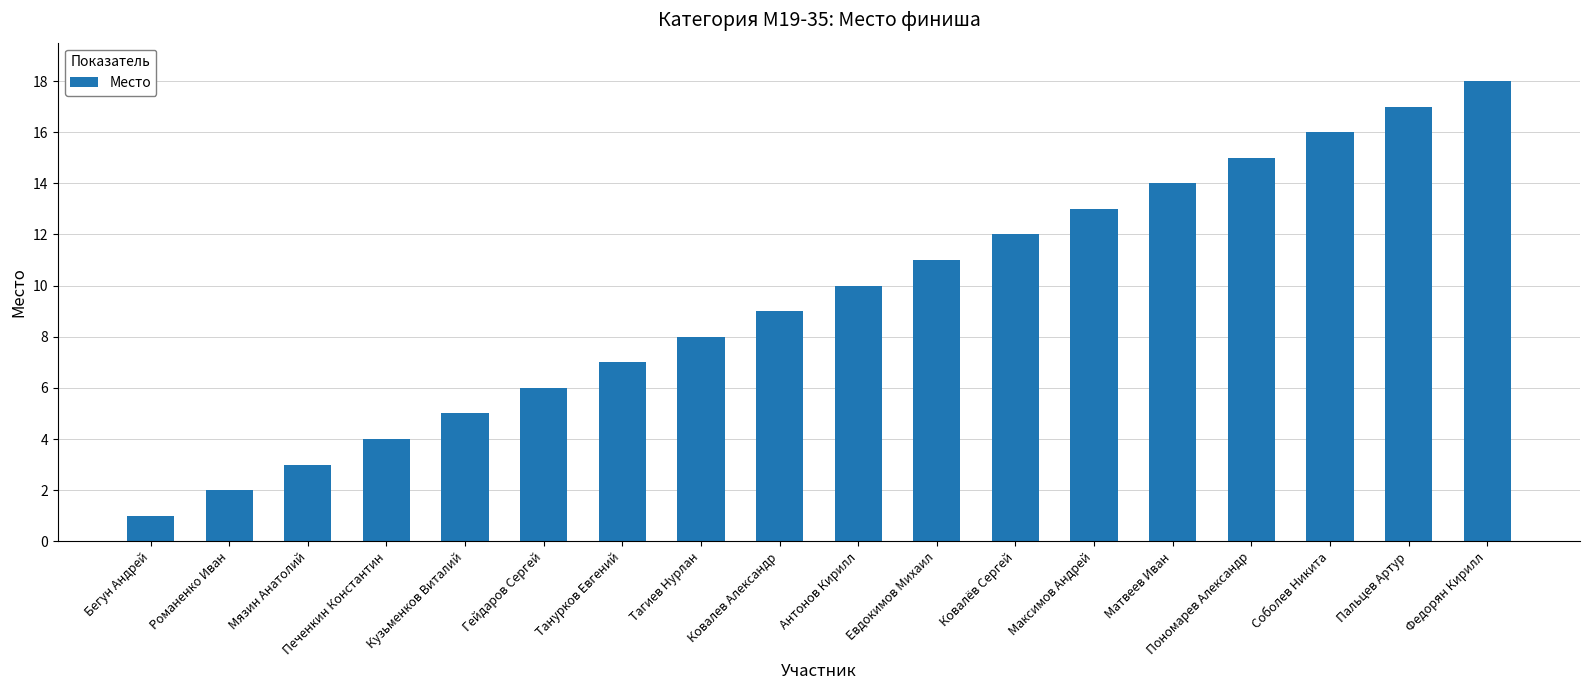

What is the approximate value at Федорян Кирилл?

18